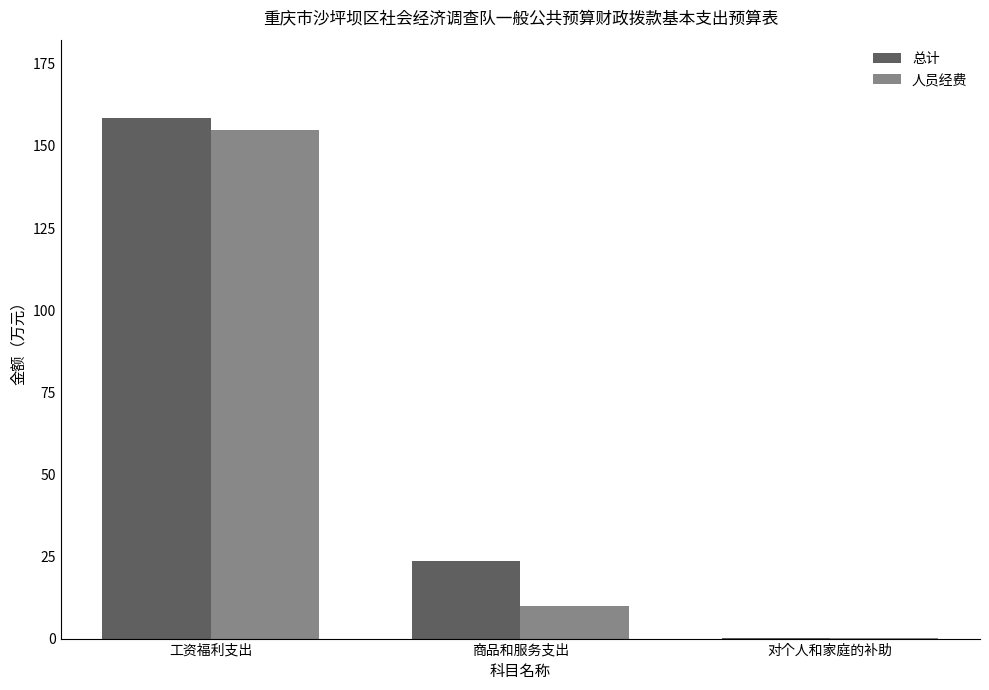

What is the sum of all 总计 values?

182.5